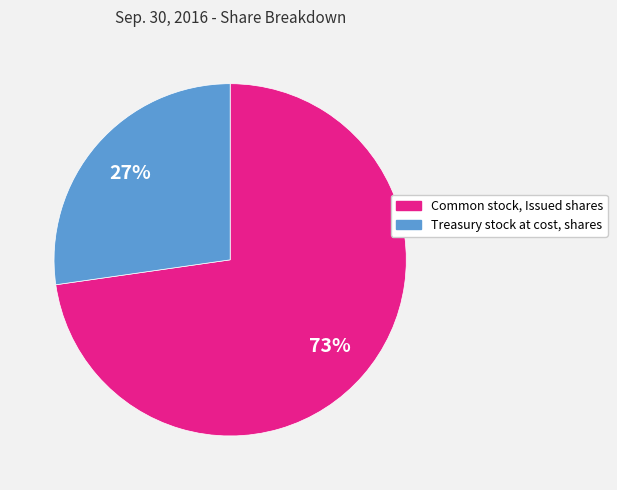

What is the largest slice in the pie chart?

Common stock, Issued shares